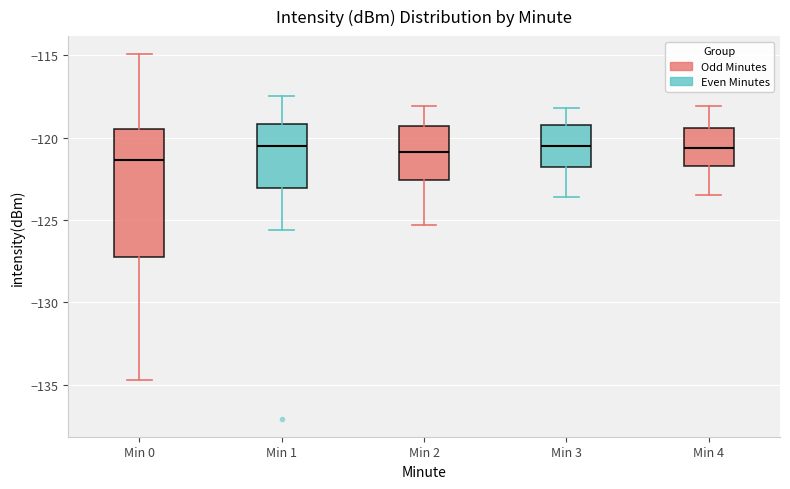

Reading left to right, read every box against the y-axis: the position of its median line, the range the box covers, and the ends of its whiskers. The values are not printed on the chart, so give them approximately, as read against the axis.

Min 0: median -121.5, box -127.5 to -119.5, whiskers -134.5 to -115.0
Min 1: median -120.5, box -123.0 to -119.0, whiskers -125.5 to -117.5
Min 2: median -121.0, box -122.5 to -119.5, whiskers -125.5 to -118.0
Min 3: median -120.5, box -122.0 to -119.0, whiskers -123.5 to -118.0
Min 4: median -120.5, box -121.5 to -119.5, whiskers -123.5 to -118.0